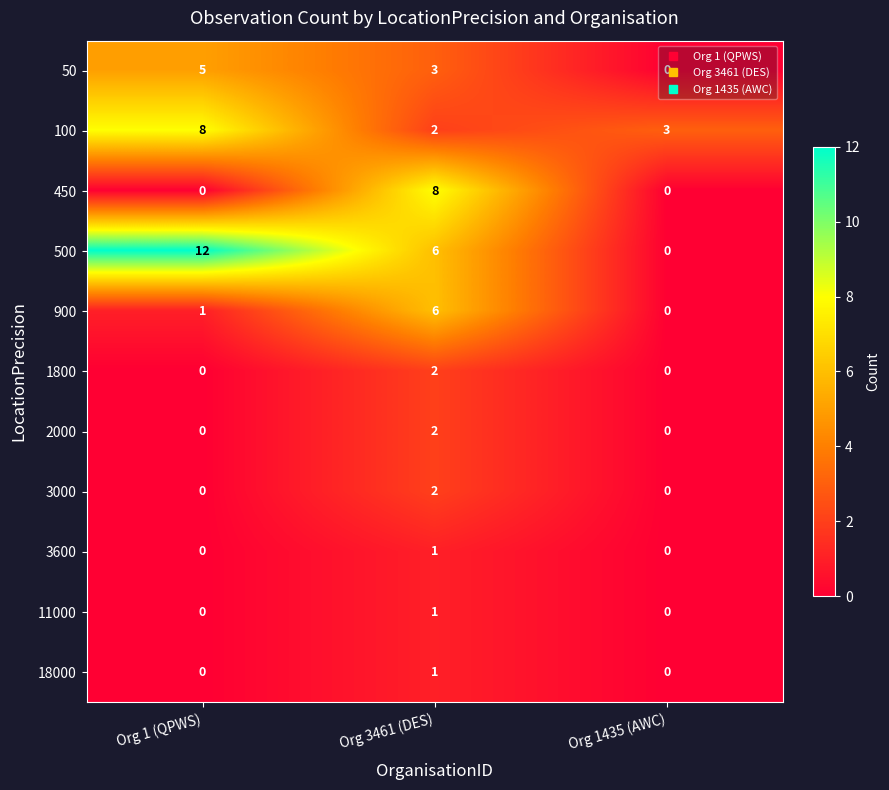

What is the total value across all series at Org 3461 (DES)?

34